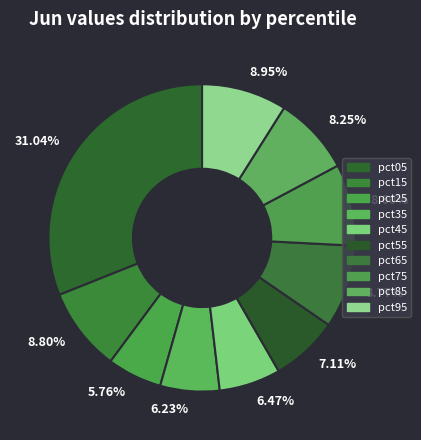

Combined, do 8.95% and 6.23% account for over 50%?

No